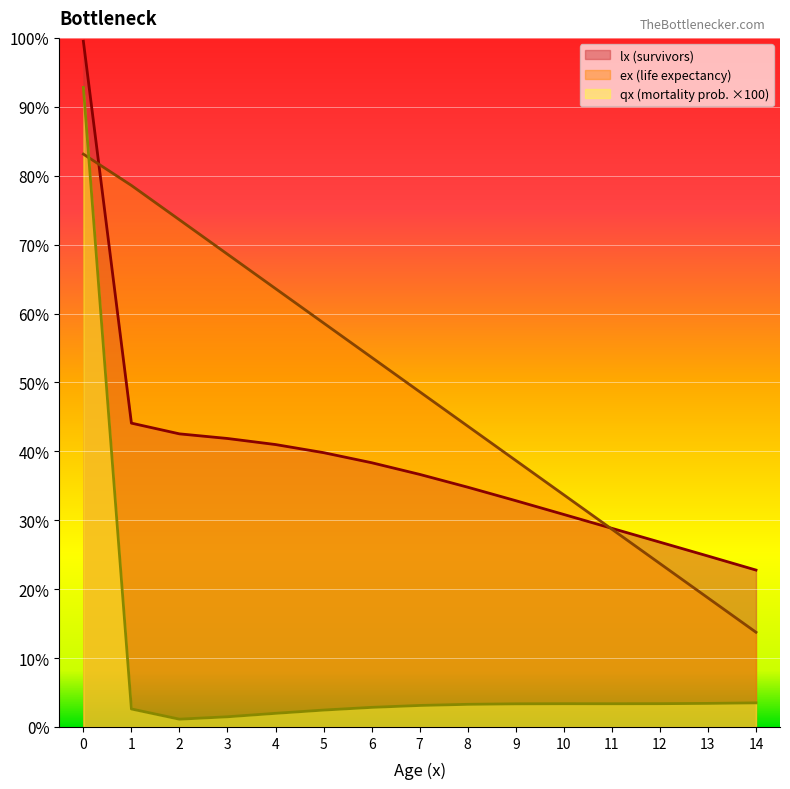

At how many categories does at least one series exceed 10?

15